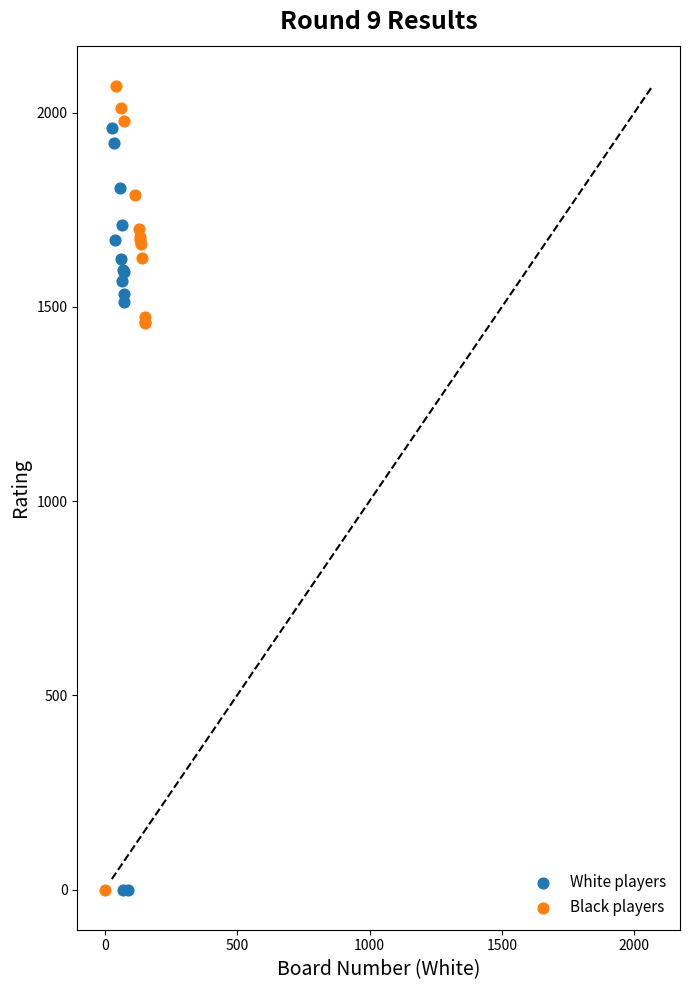

Which series contains the highest Y value?

Black players